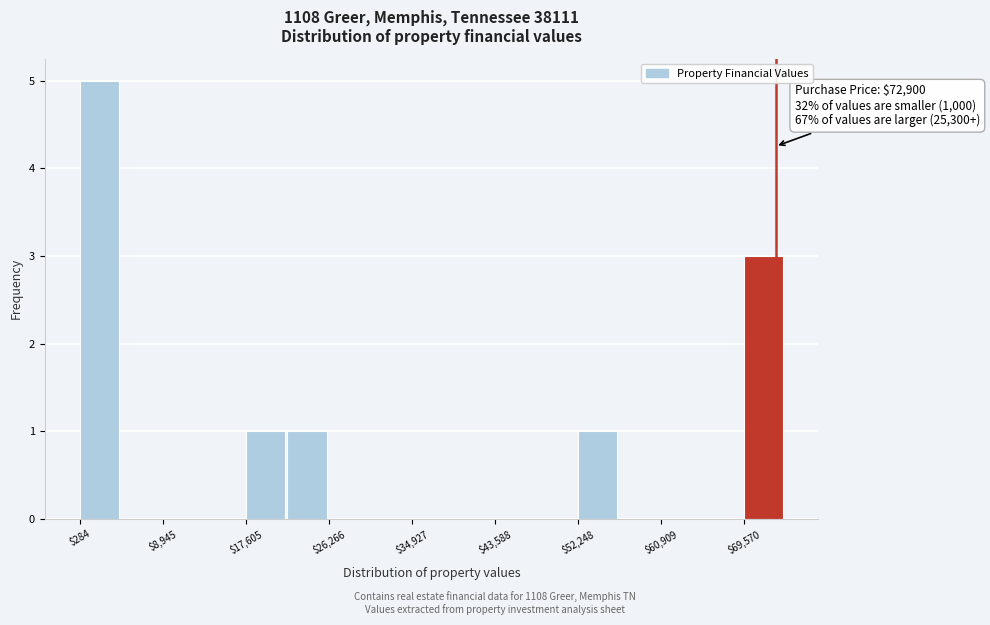

Over which range of the x-axis is the bar tallest?

0 to 5000